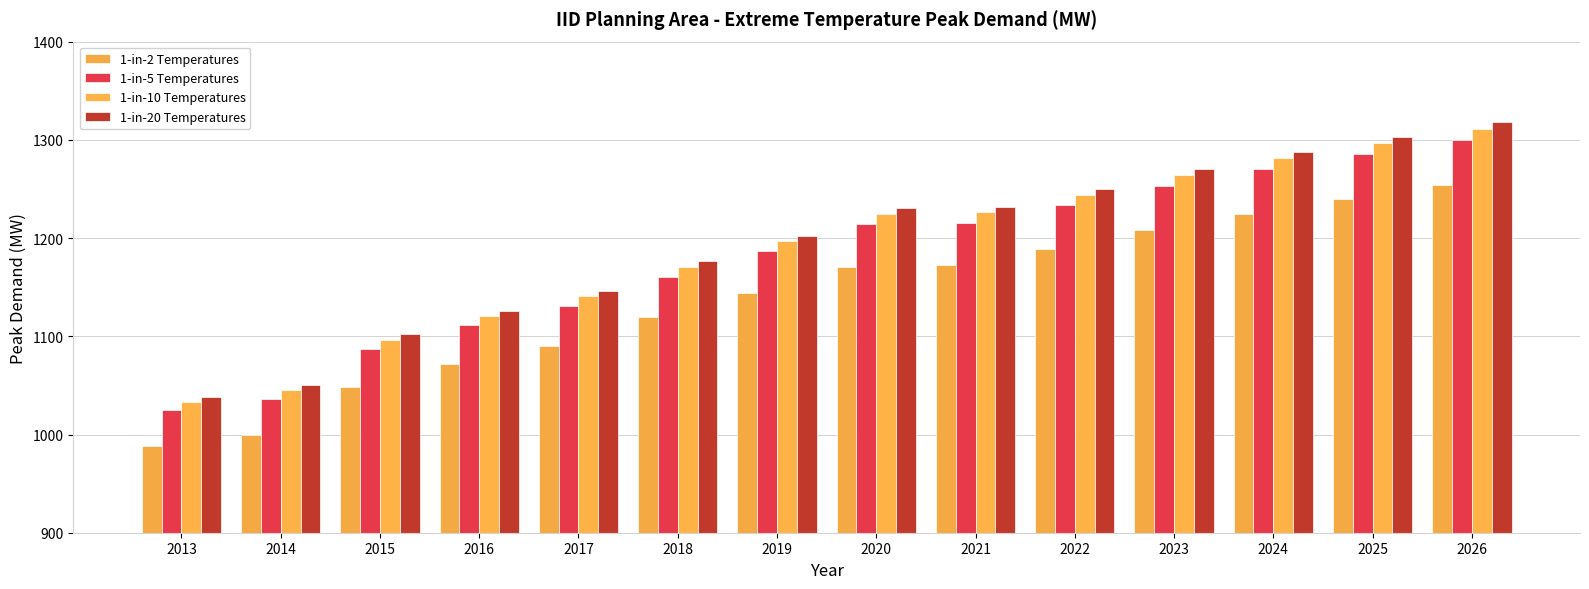

What is the average value of the 1-in-10 Temperatures series?

1189.4